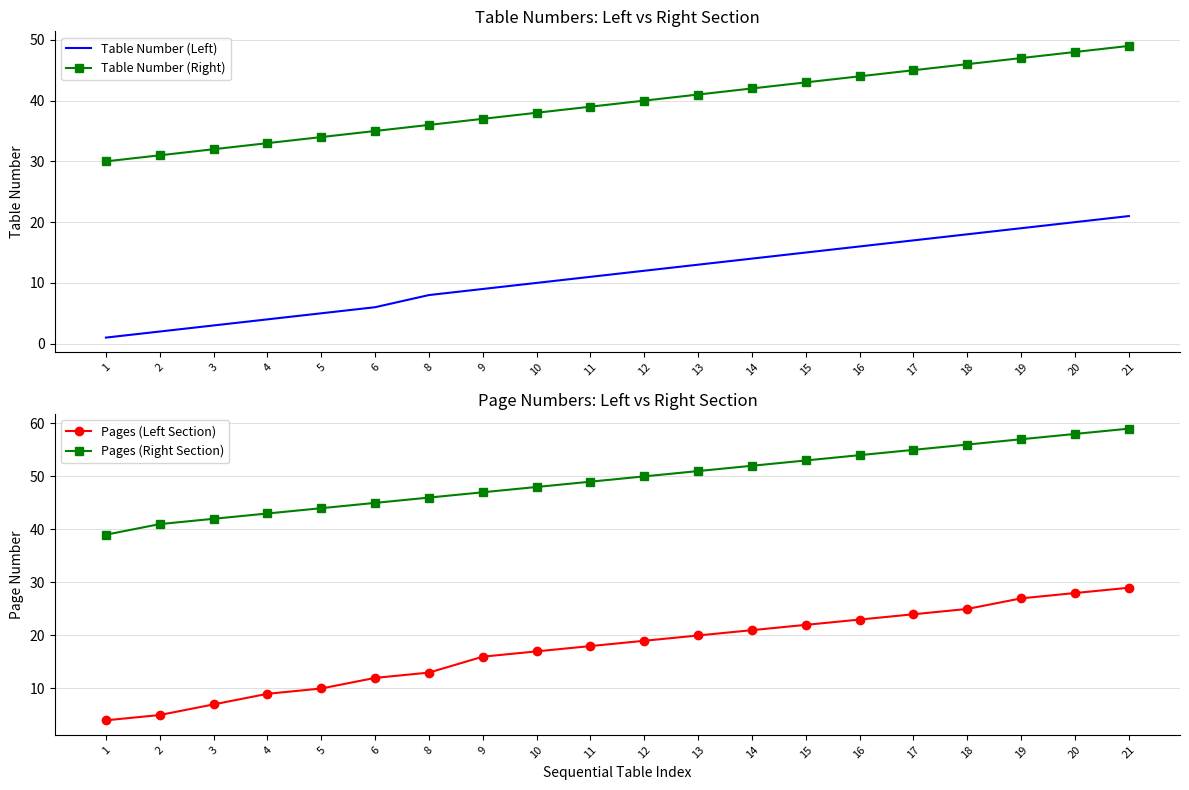

Is it true that Table Number (Left) equals 5 at 10?

False